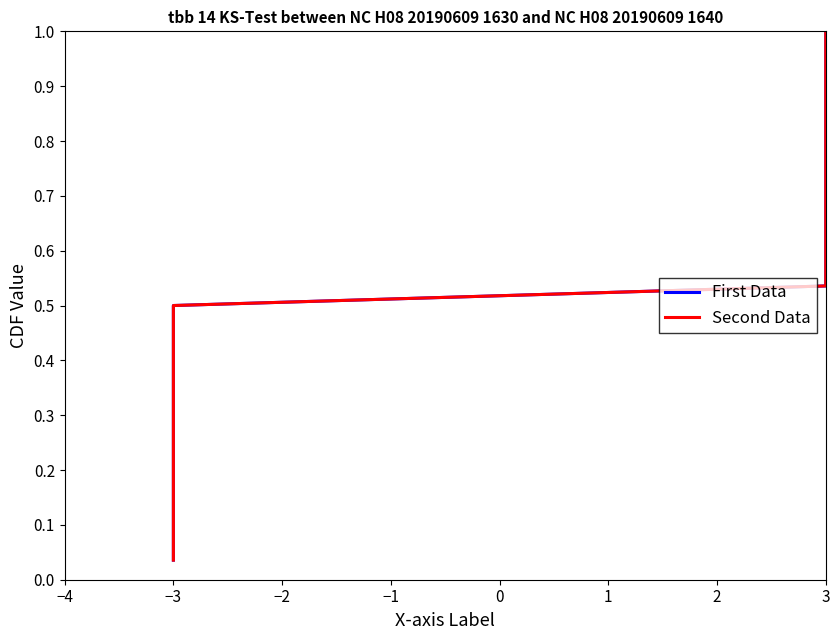

Which series has the widest spread of values?

First Data